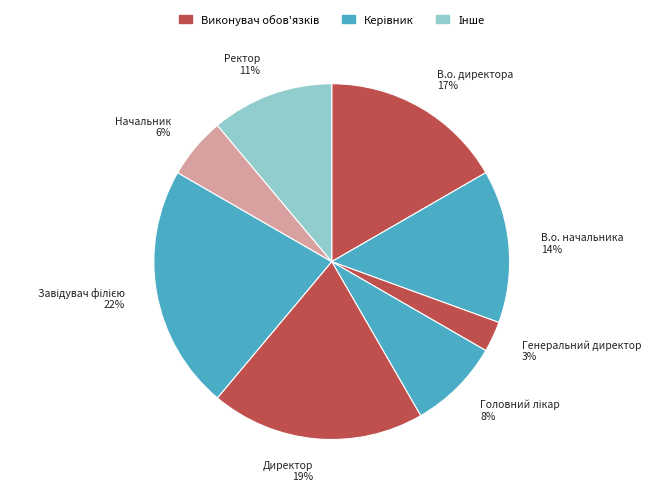

Count the number of slices in the pie.

8